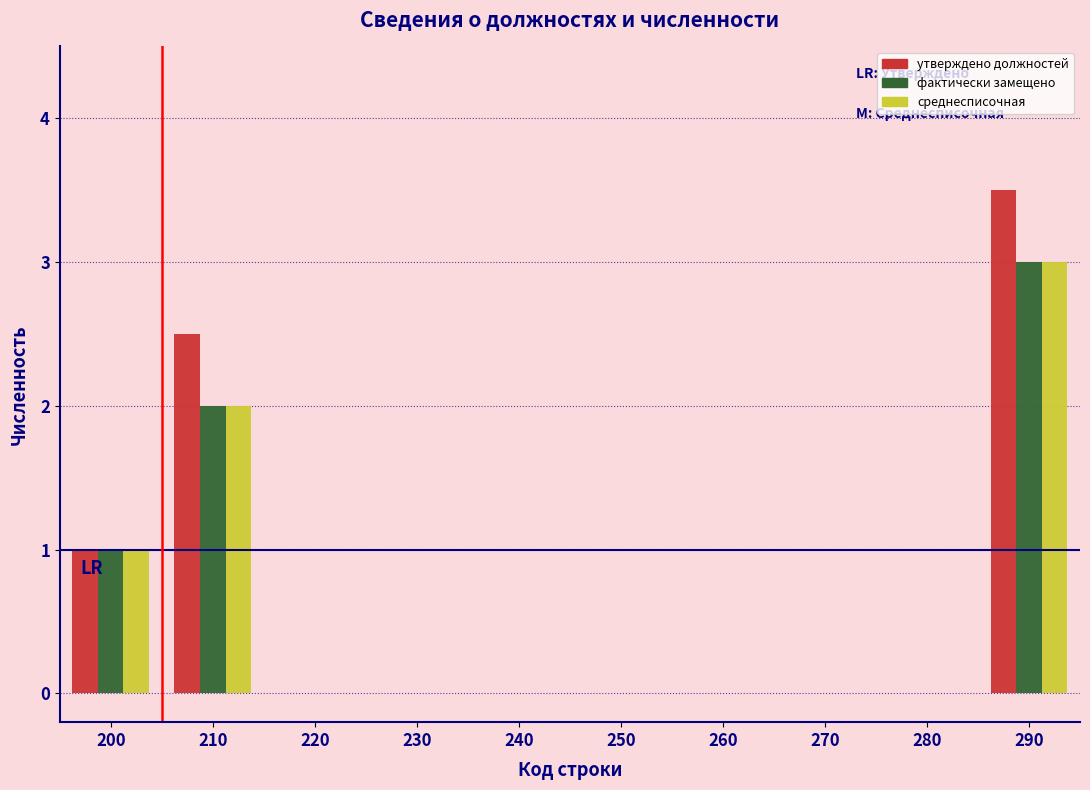

What is the maximum value shown in the chart?

3.5